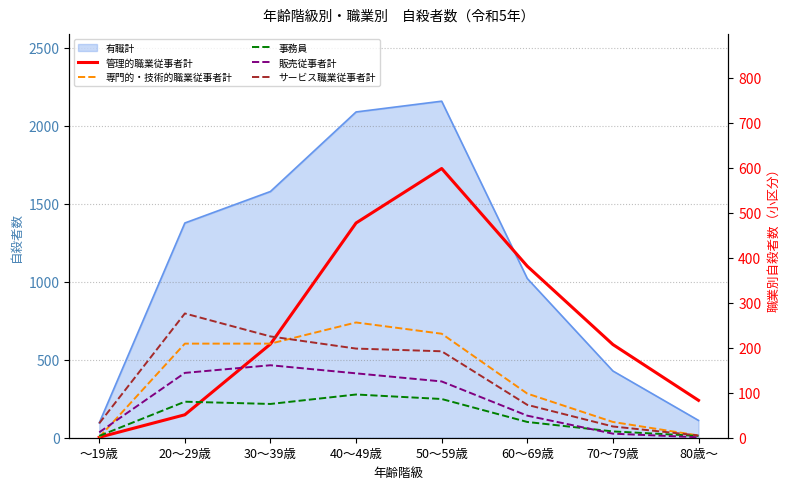

What is the sum of the 管理的職業従事者計 values at 30～39歳 and ～19歳?

209